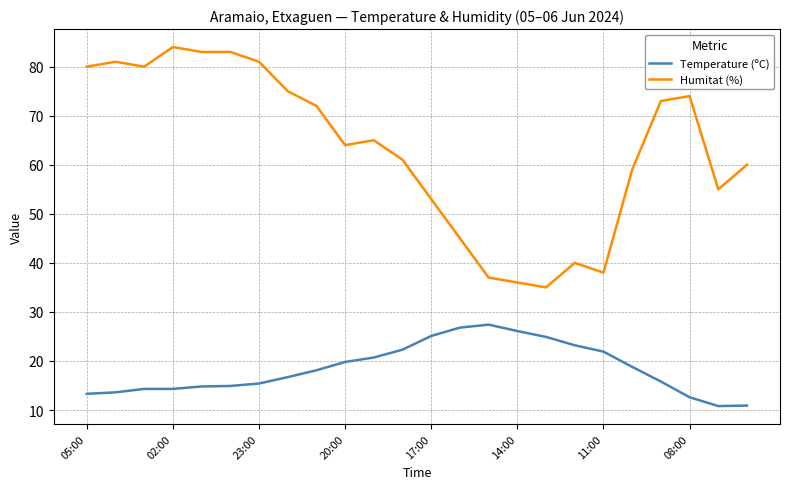

What are all the series names shown in the legend?

Temperature (ºC), Humitat (%)